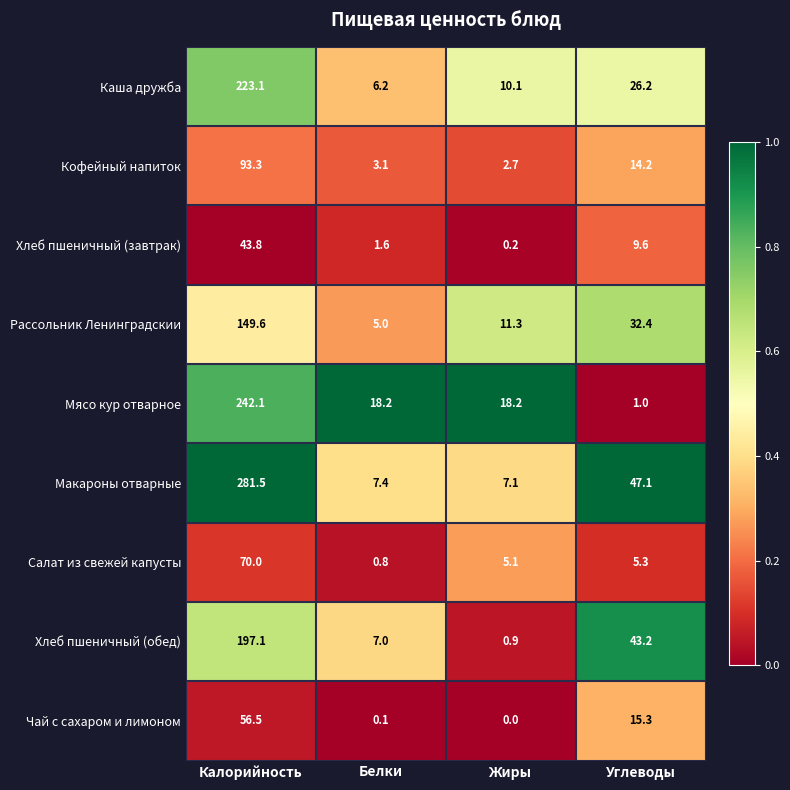

At which label is Кофейный напиток closest to 48?

Углеводы